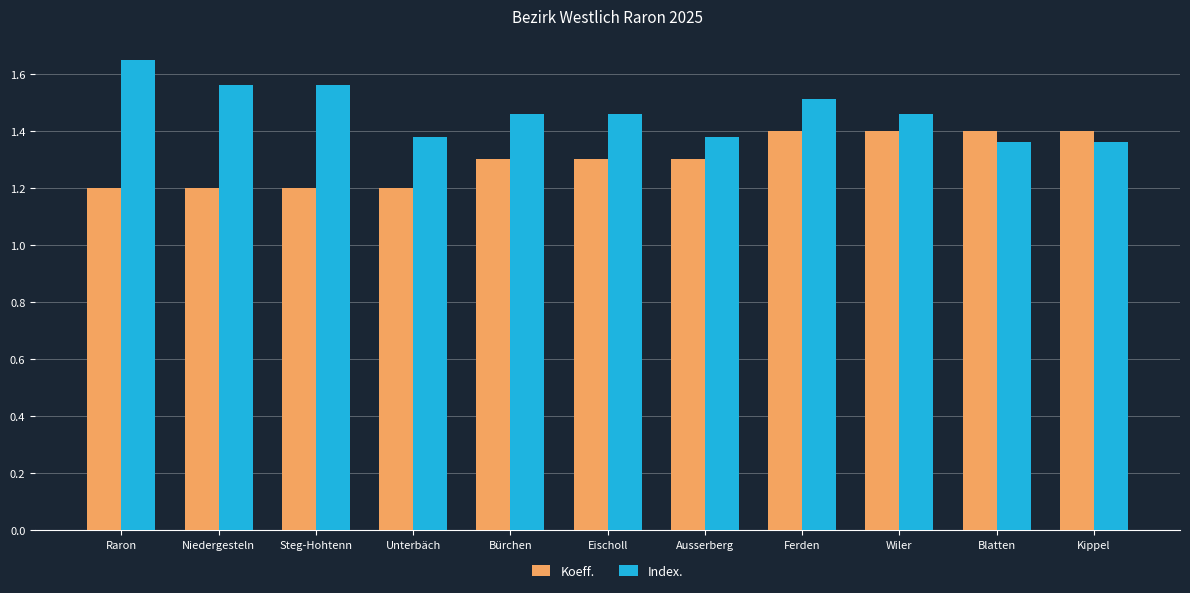

What is the sum of all Koeff. values?

14.3